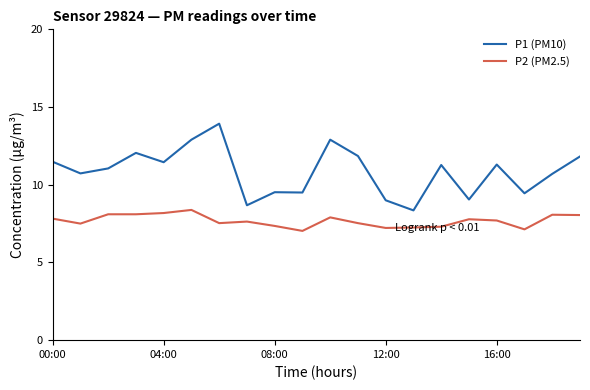

Count the number of data series in this chart.

2